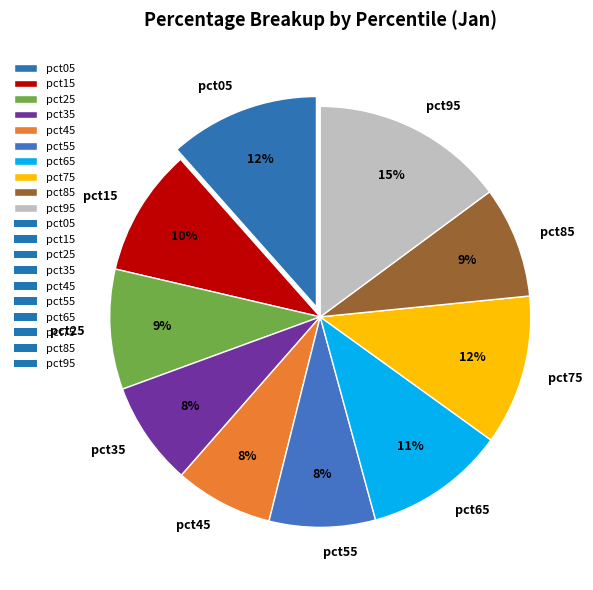

Does pct45 account for over 50% of the chart?

No